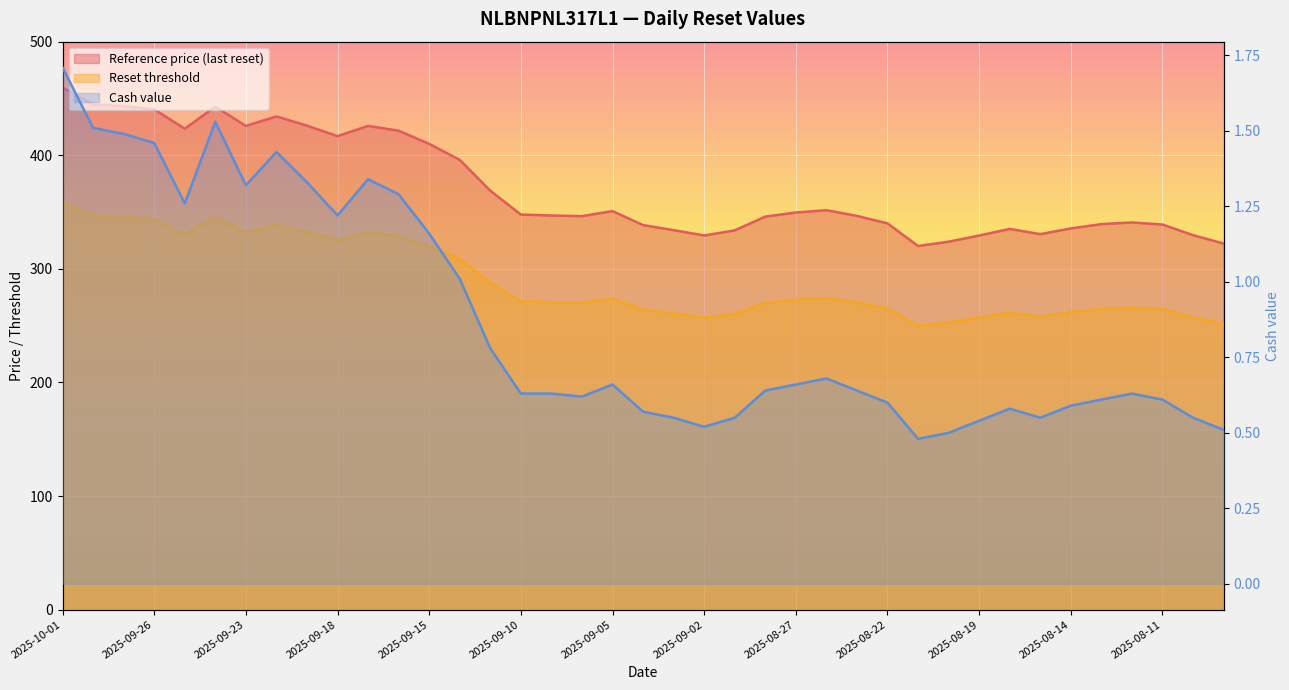

What is the value of the Reference price (last reset) point at the 21st from the left?

334.1